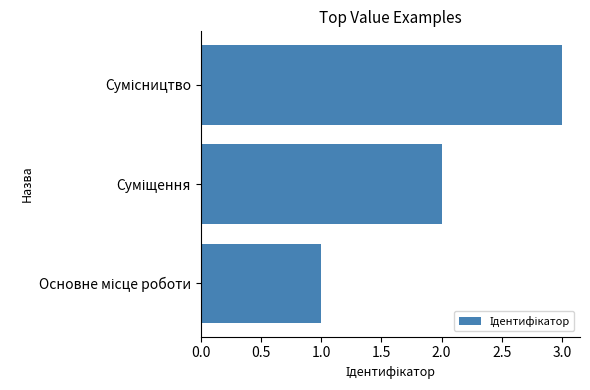

How many series are shown in this chart?

1